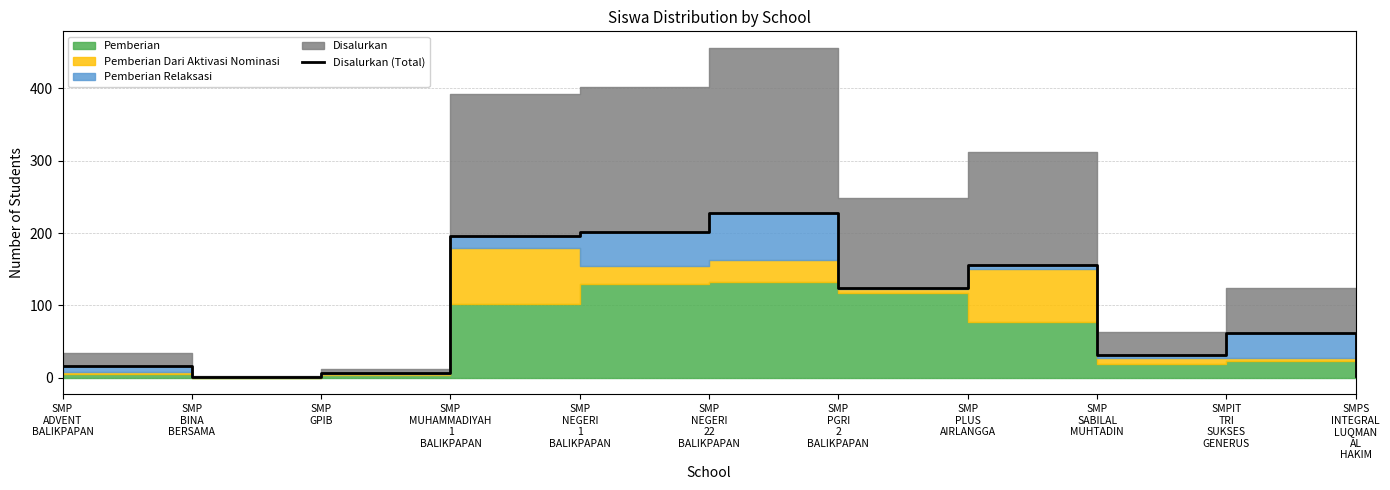

Which label corresponds to the largest value in the chart?

SMP
NEGERI
22
BALIKPAPAN